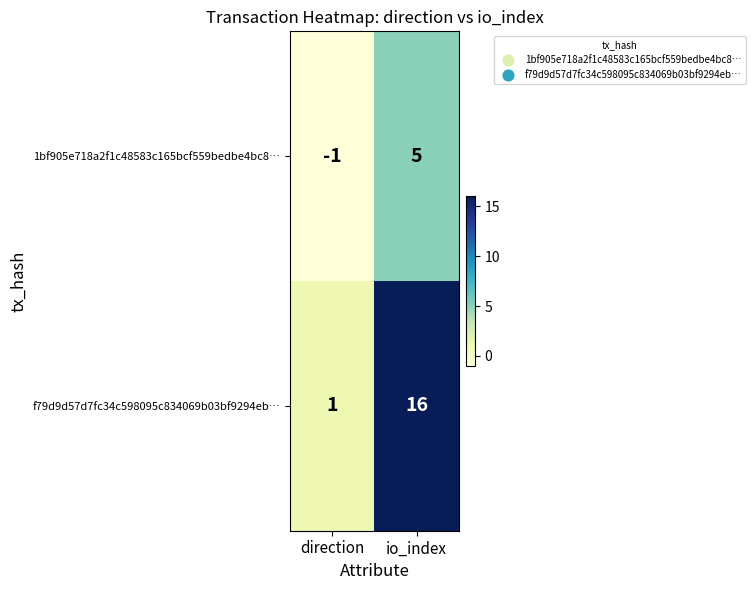

Count the number of categories in the chart.

2